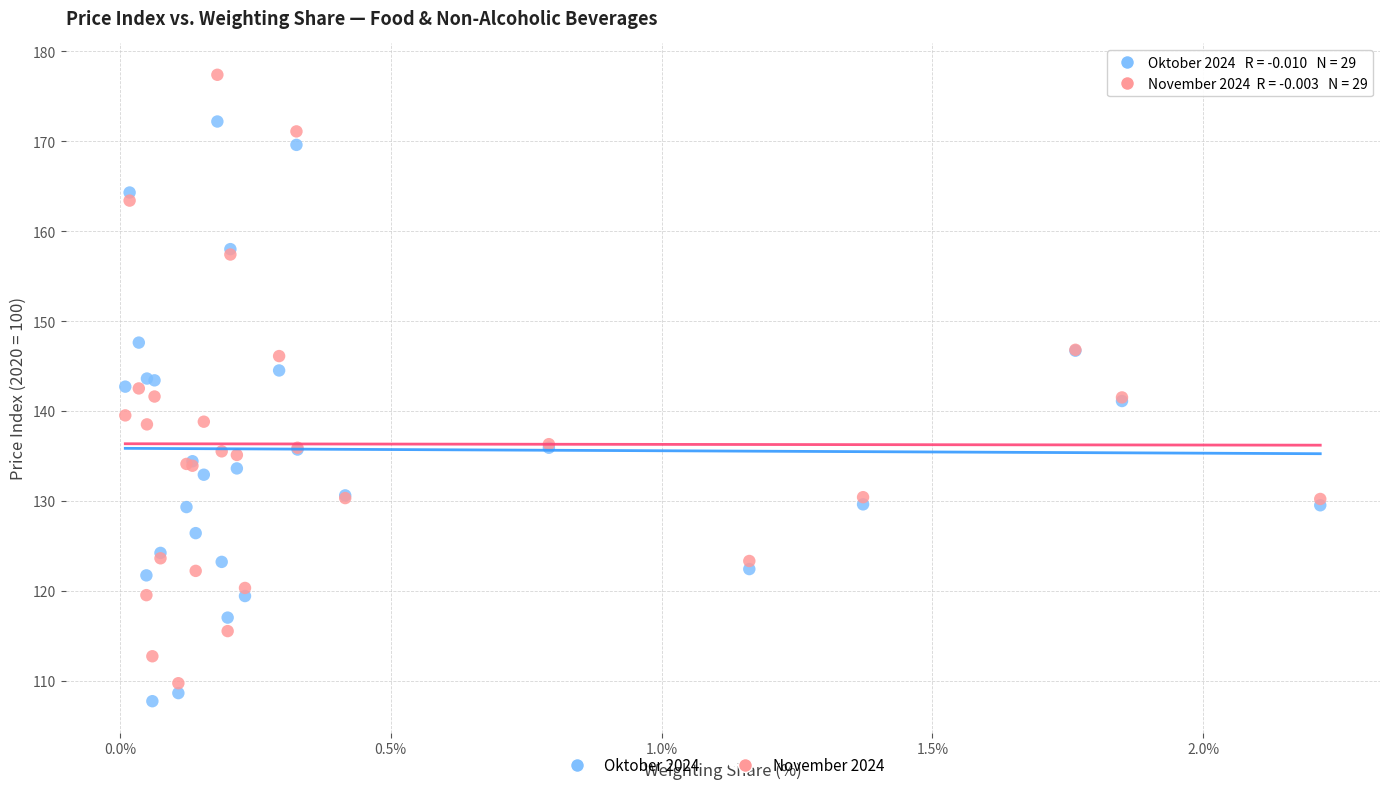

What are all the series names shown in the legend?

Oktober 2024, November 2024